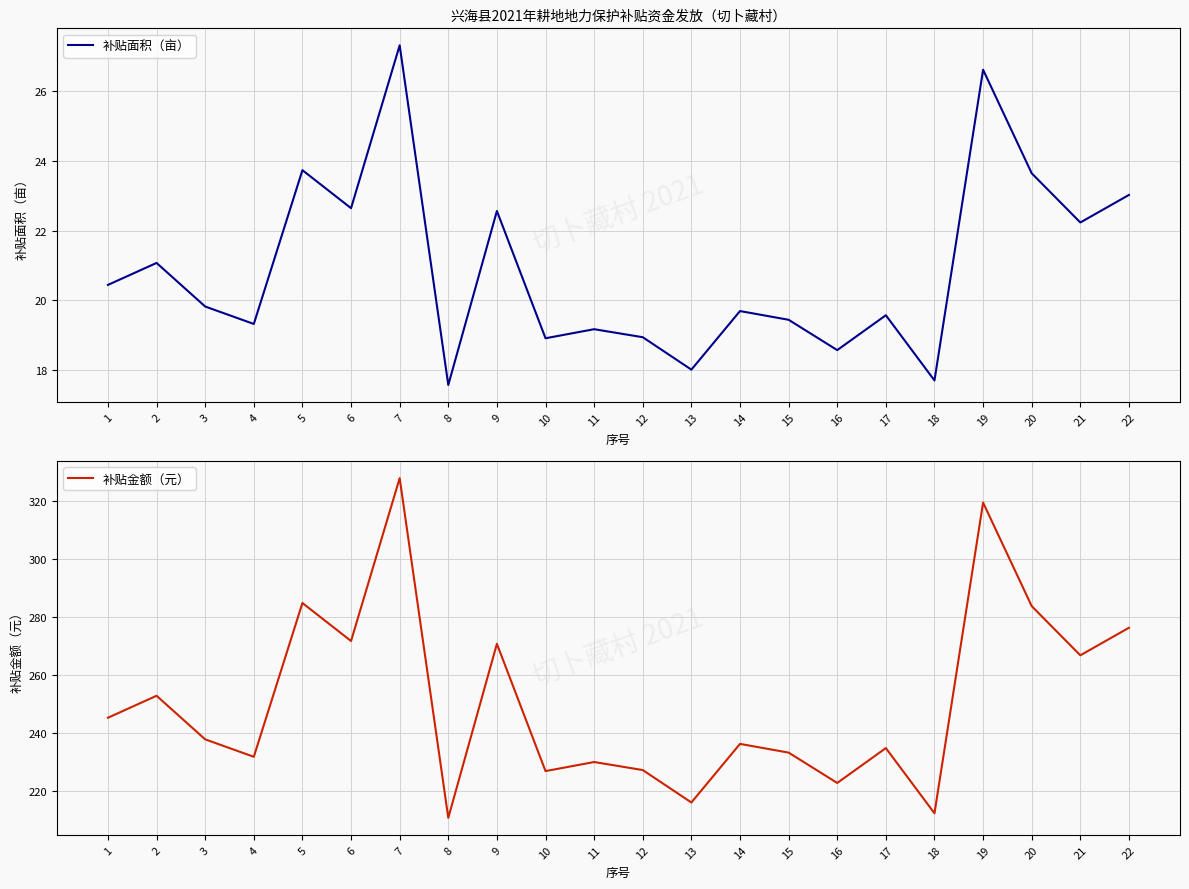

True or false: 补贴面积（亩） and 补贴金额（元） cross at least once.

False